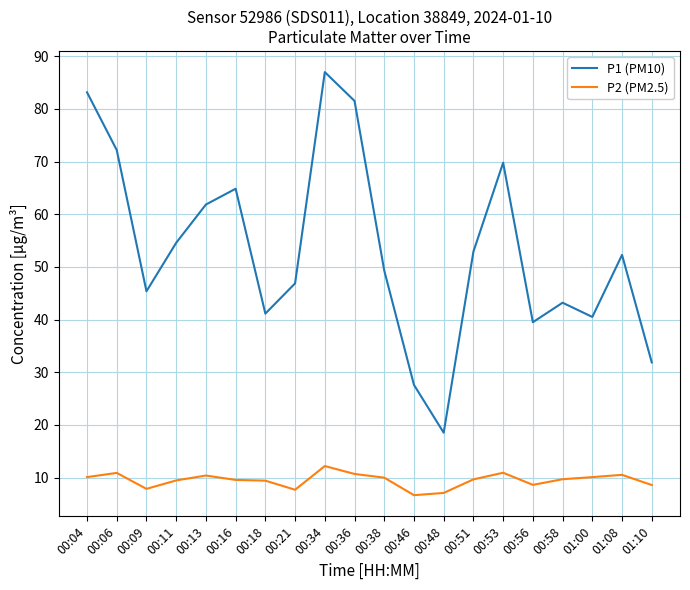

What position from the right is 00:51?

7